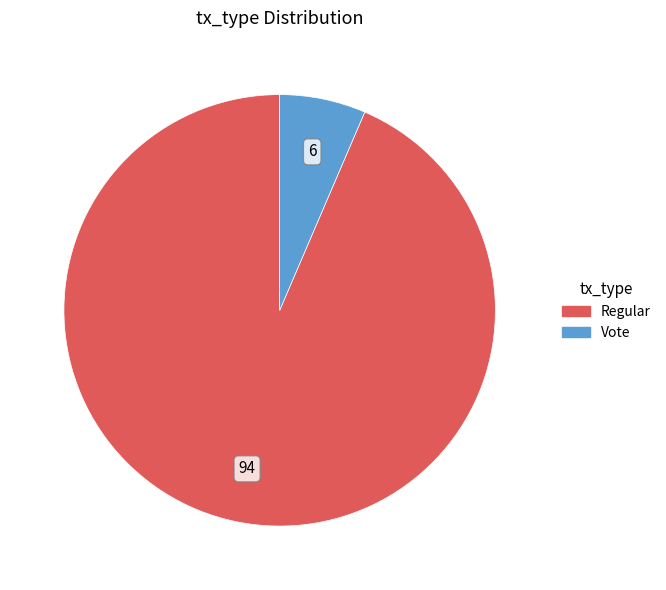

Do Vote and Regular together represent more than half of the pie?

Yes